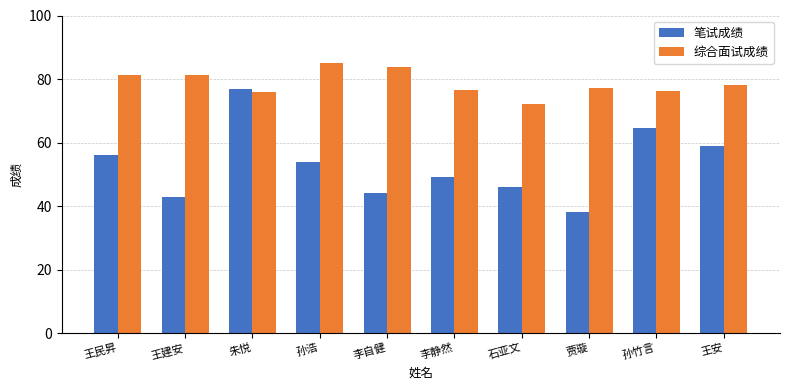

What is the spread (max minus min) of values at 孙竹言?

11.7